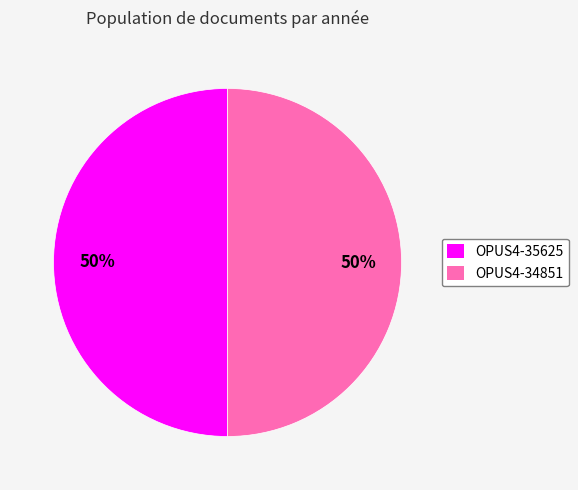

Is it true that OPUS4-34851 is 58% of the pie?

False